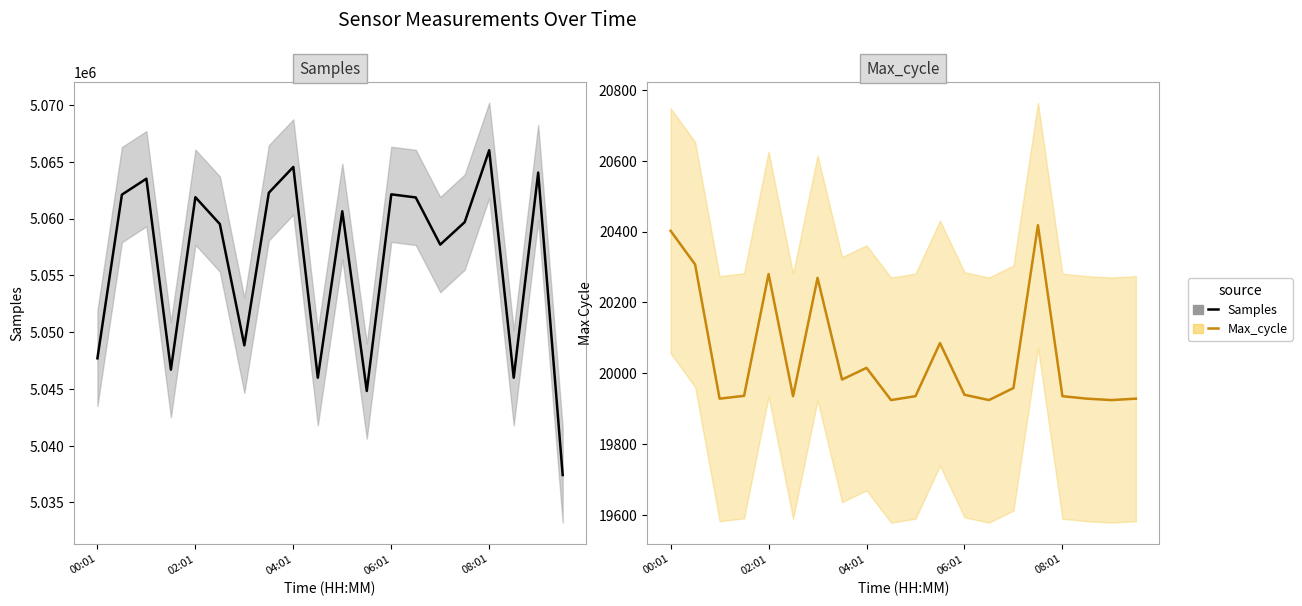

What is the sum of the Samples values at 5 and 7?

10121791